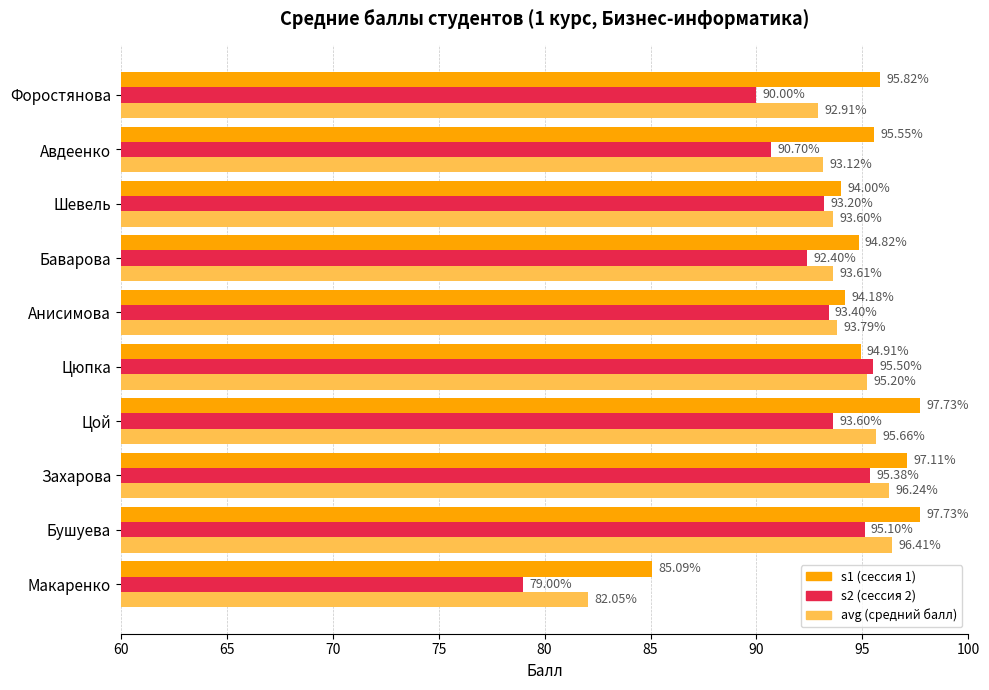

At which category is the sum across all series the highest?

Бушуева